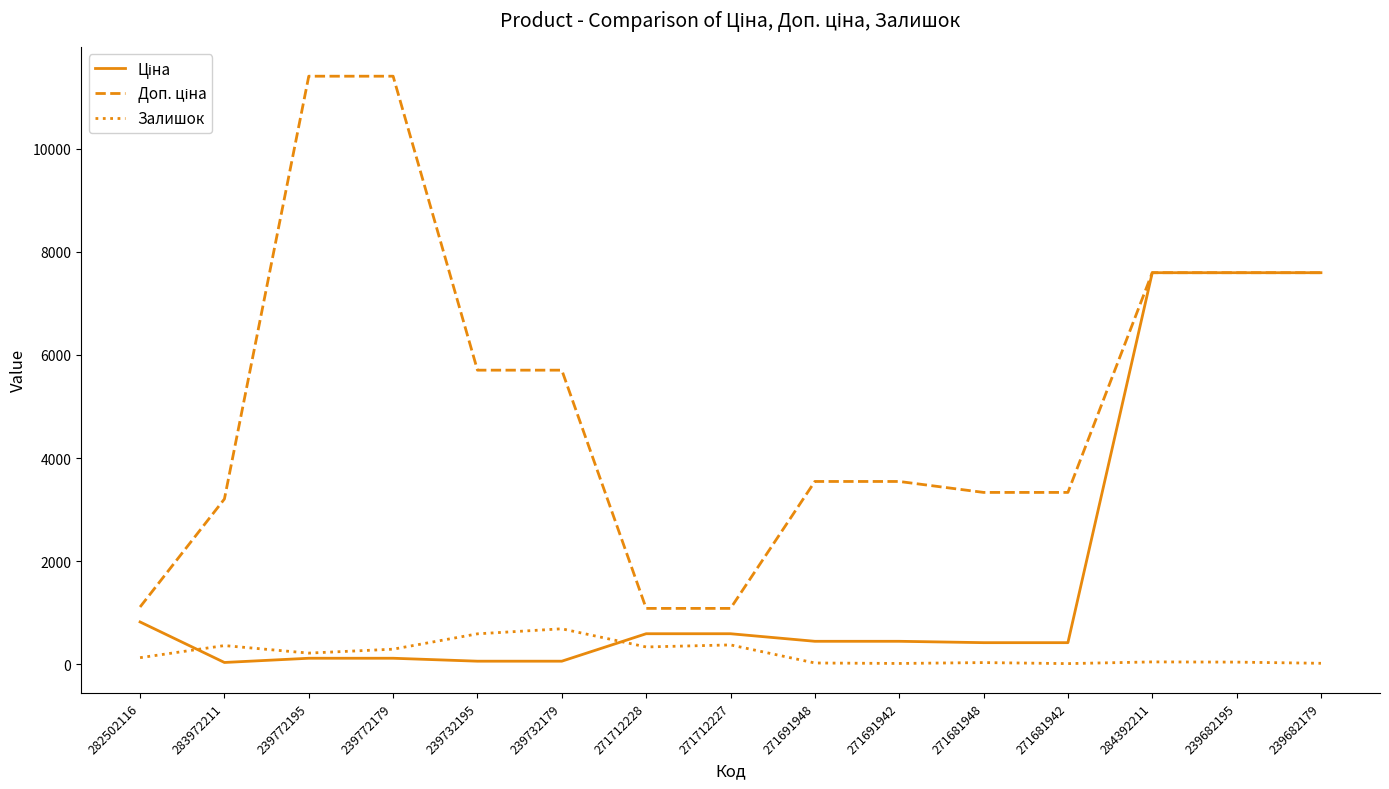

What is the difference between the highest and lowest values at 271712228?

748.7